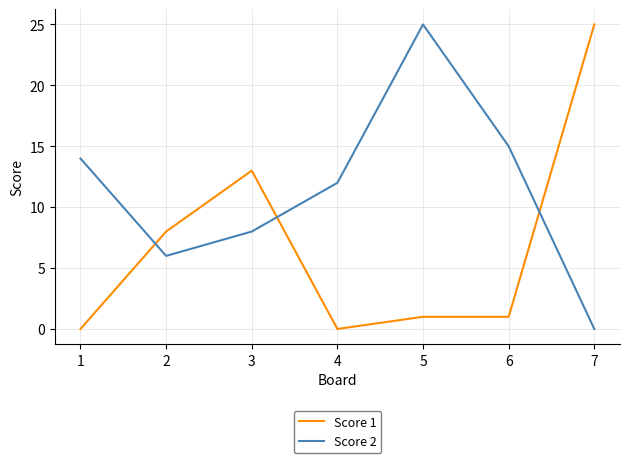

How many intersections are there between Score 1 and Score 2?

3